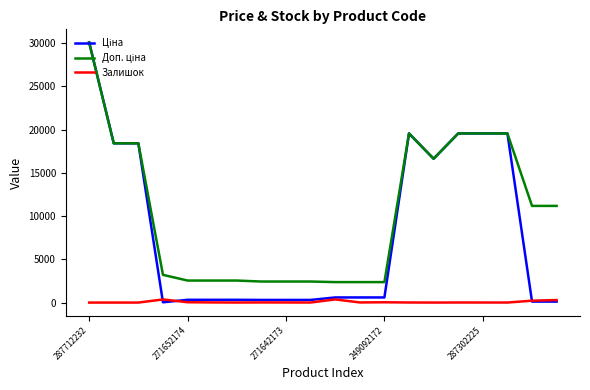

What is the maximum value shown in the chart?

30102.8